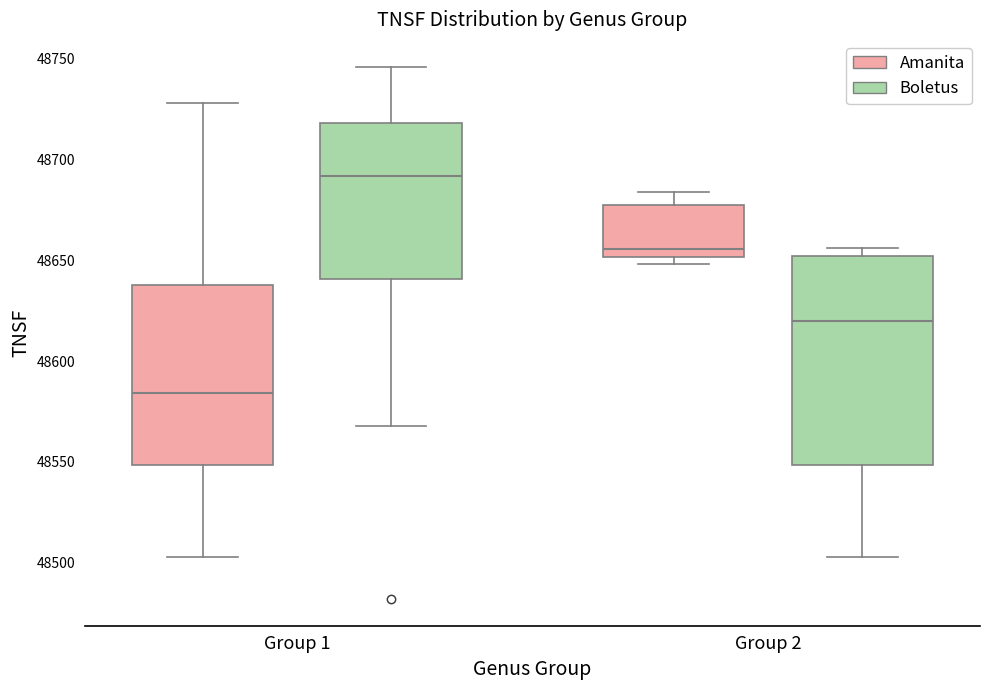

Reading left to right, read every box against the y-axis: the position of its median line, the range the box covers, and the ends of its whiskers. The values are not printed on the chart, so give them approximately, as read against the axis.

Group 1 (Amanita): median 48585, box 48550 to 48640, whiskers 48505 to 48730
Group 1 (Boletus): median 48690, box 48640 to 48720, whiskers 48570 to 48745
Group 2 (Amanita): median 48655, box 48650 to 48675, whiskers 48650 (just below the box's lower edge) to 48685
Group 2 (Boletus): median 48620, box 48550 to 48650, whiskers 48505 to 48655